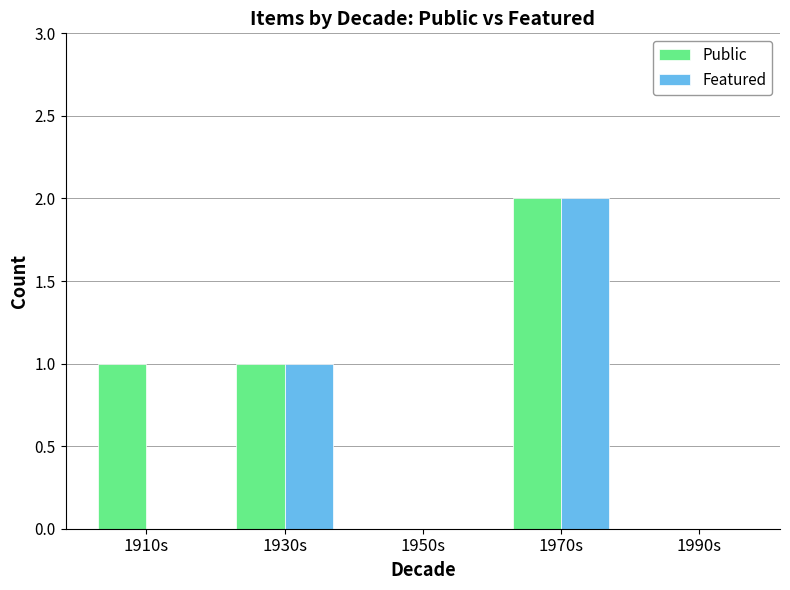

Reading left to right, transcribe all the data shown in this chart.

Public: 1	1	0	2	0
Featured: 0	1	0	2	0